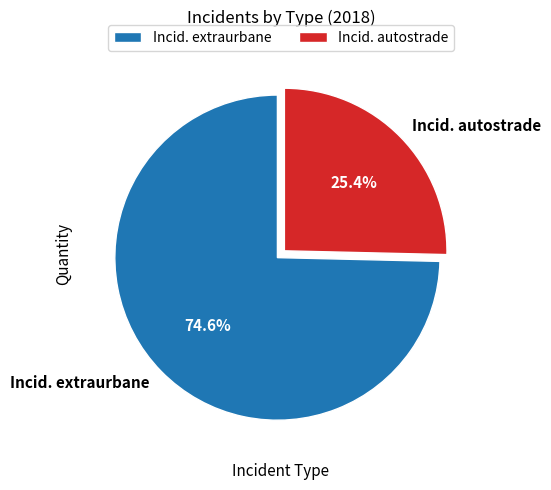

The Incid. extraurbane slice represents 69% of the pie. True or false?

False